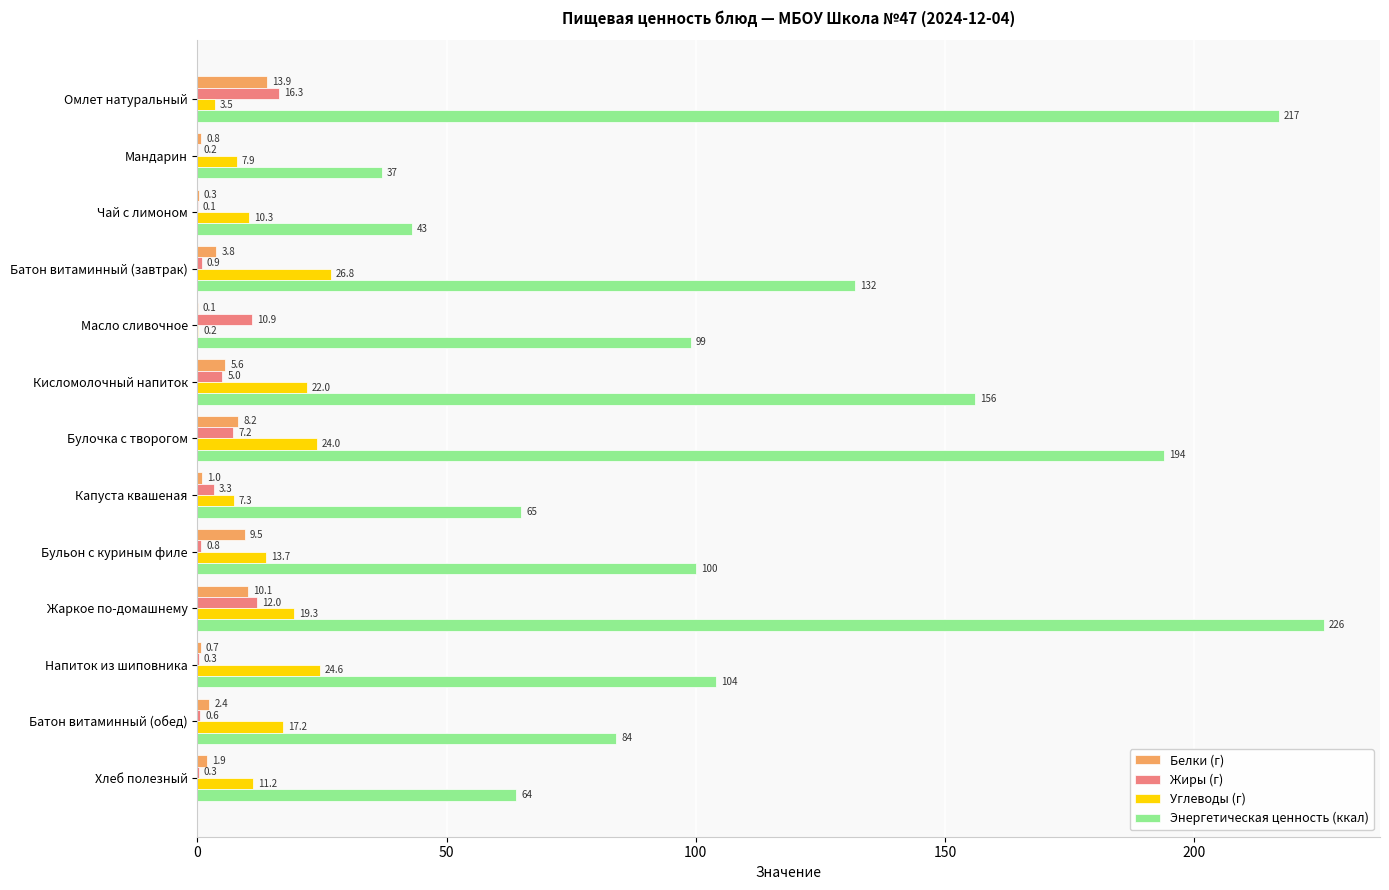

Which series has the largest total across all categories?

Энергетическая ценность (ккал)